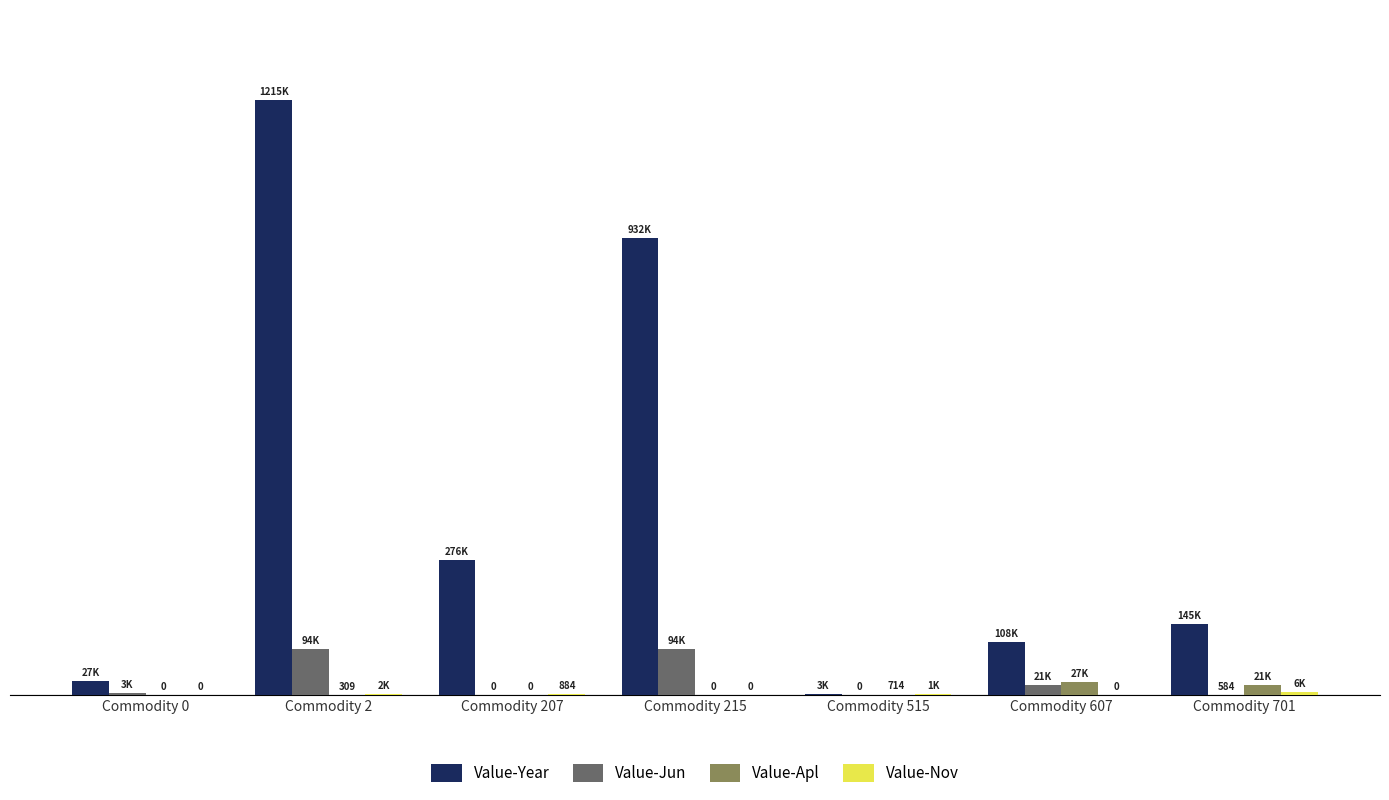

Is the value of Value-Nov at Commodity 207 greater than the value of Value-Jun at Commodity 607?

No